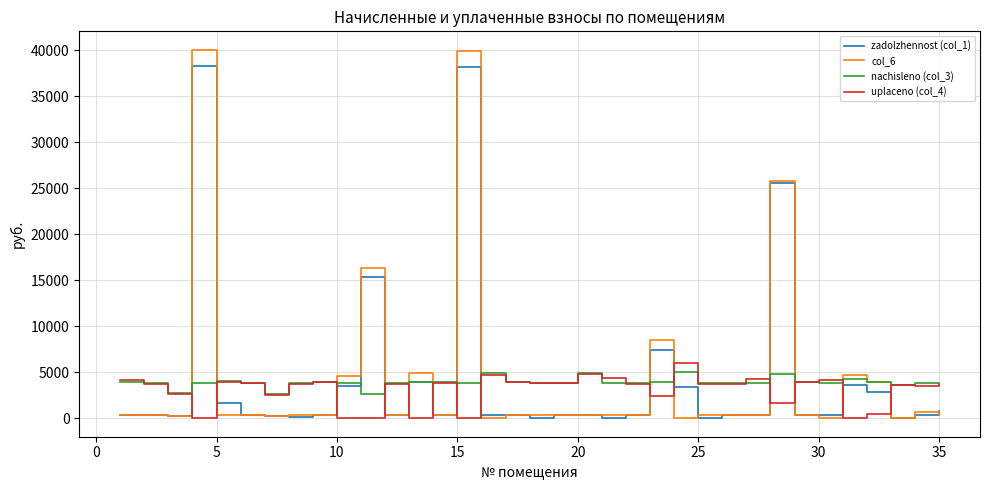

What is the greatest value displayed?

40033.9